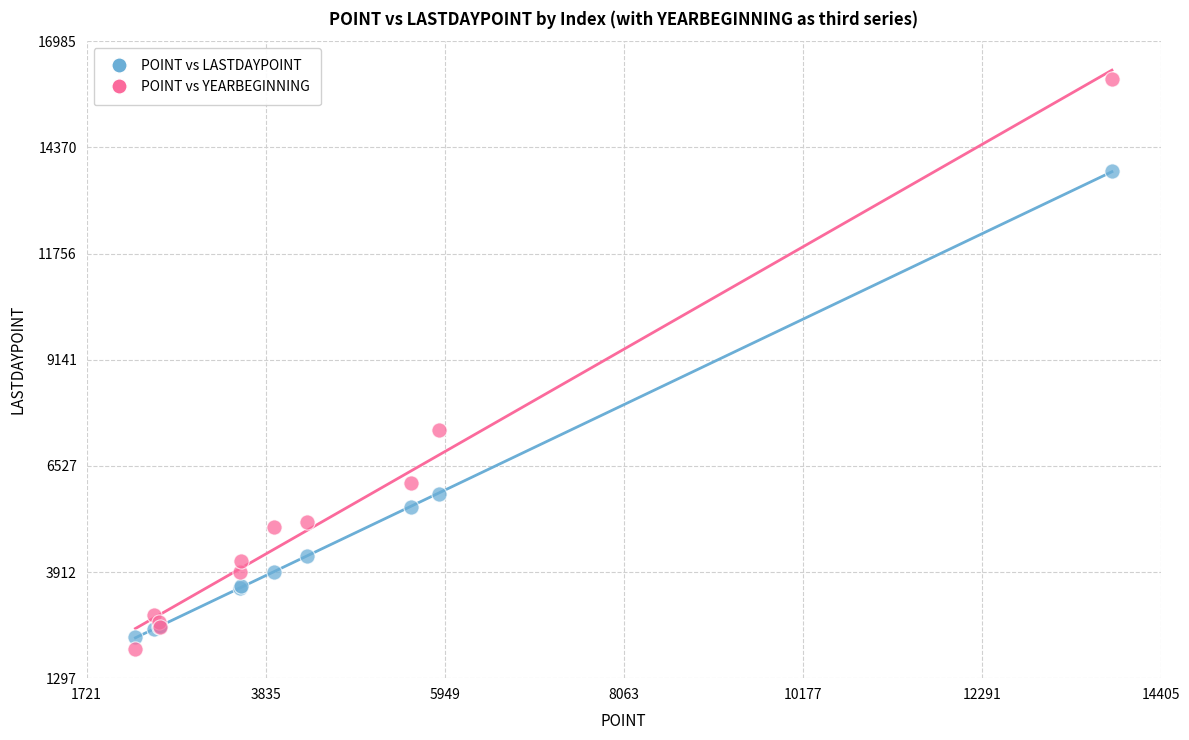

Which series contains the lowest Y value?

POINT vs YEARBEGINNING